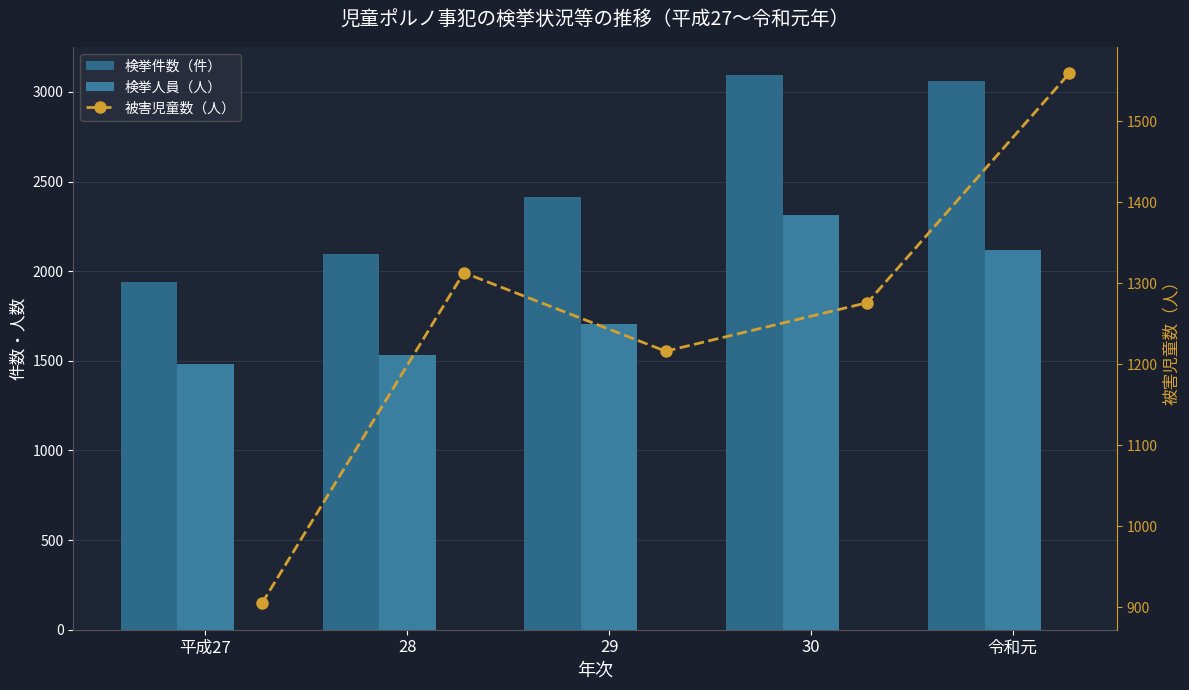

What is the label of the 3rd bar from the left?

29